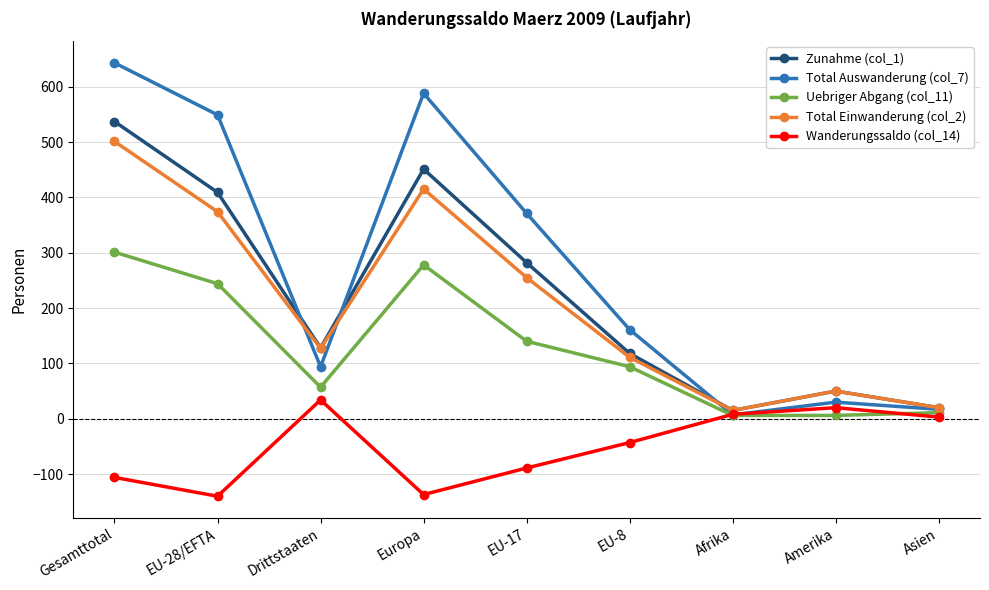

What is the label of the 6th point from the right?

Europa